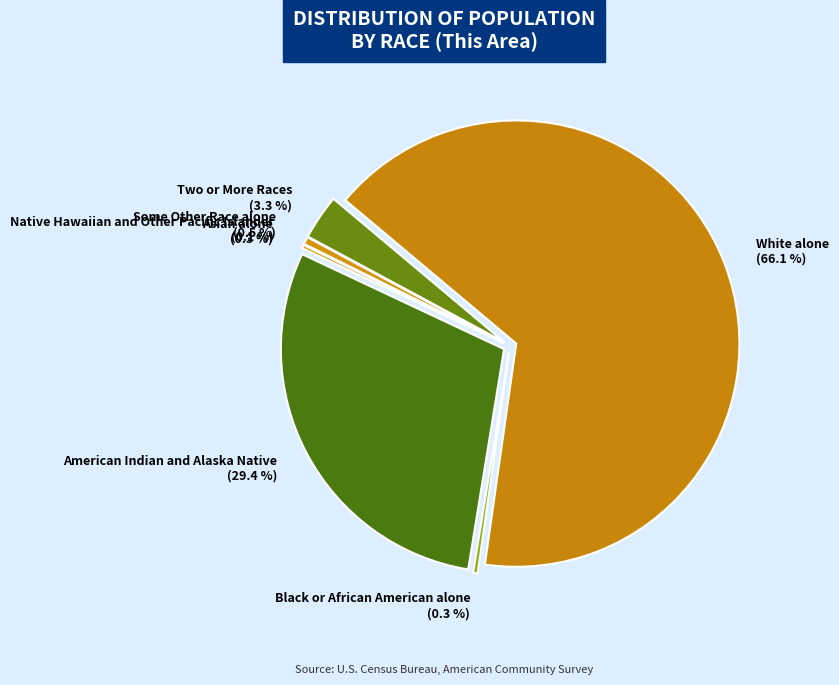

Which category has the smallest portion of the pie?

Native Hawaiian and Other Pacific Islander